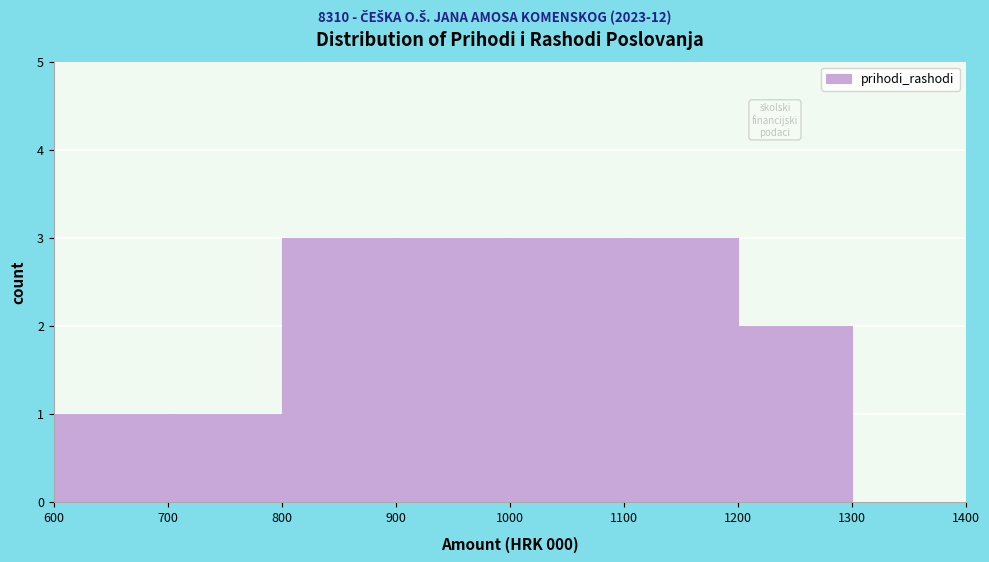

Reading left to right, extract all data points from this chart.

600=1	700=1	800=3	900=3	1000=3	1100=3	1200=2	1300=0